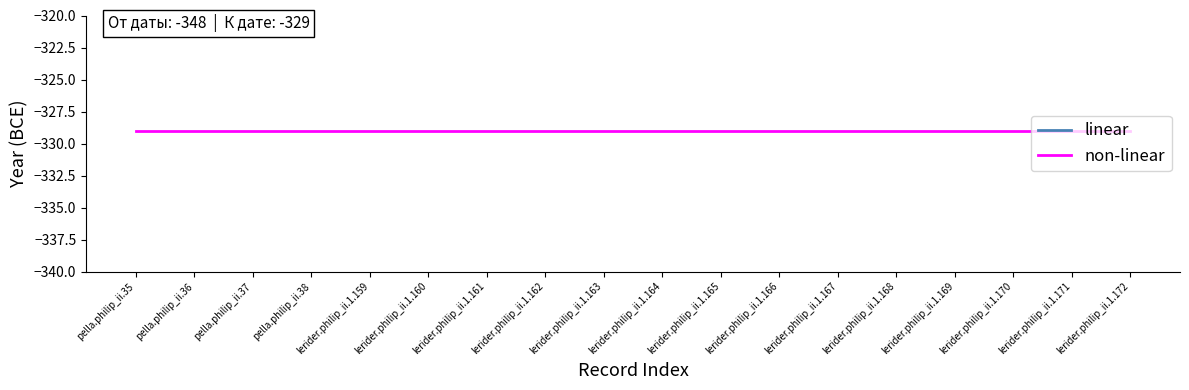

What is the total value across all series at lerider.philip_ii.1.160?

-677